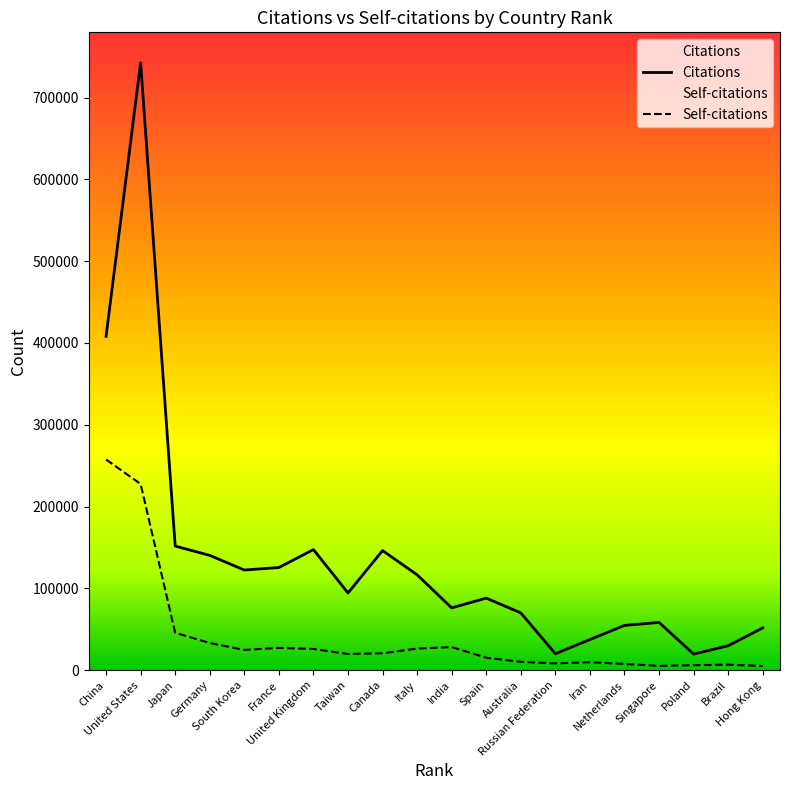

Where is the first local minimum for Citations?

South Korea